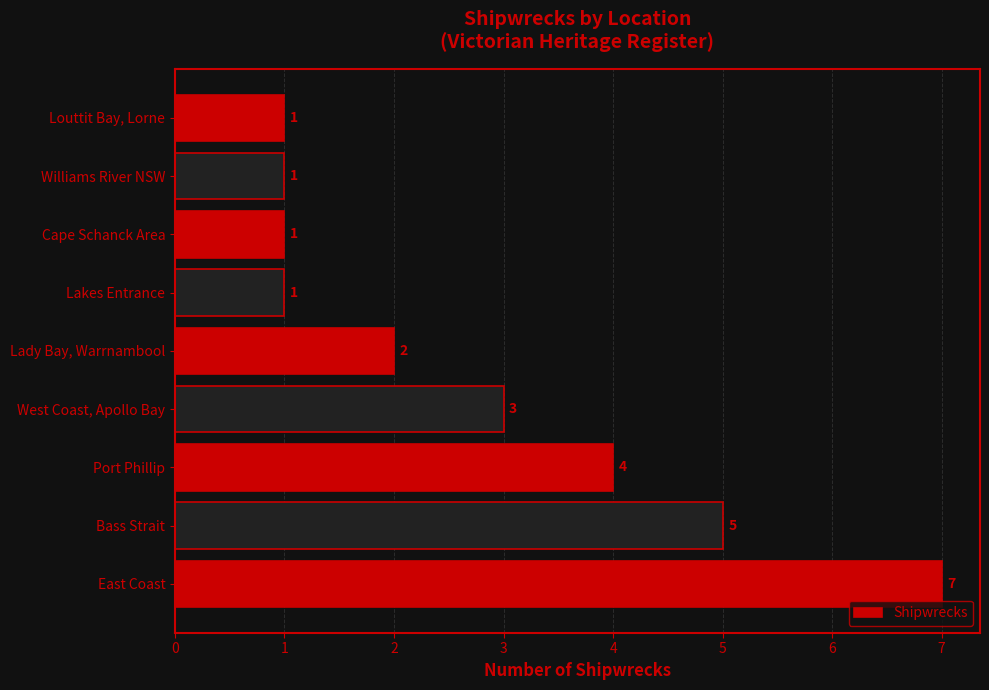

What is the average value?

3